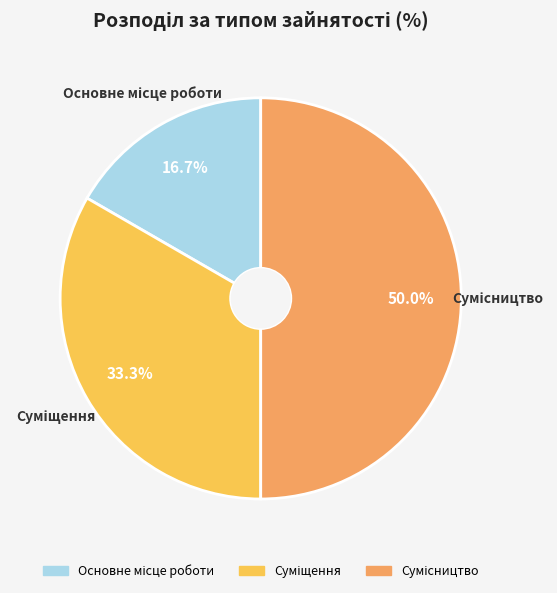

Count the number of slices in the pie.

3